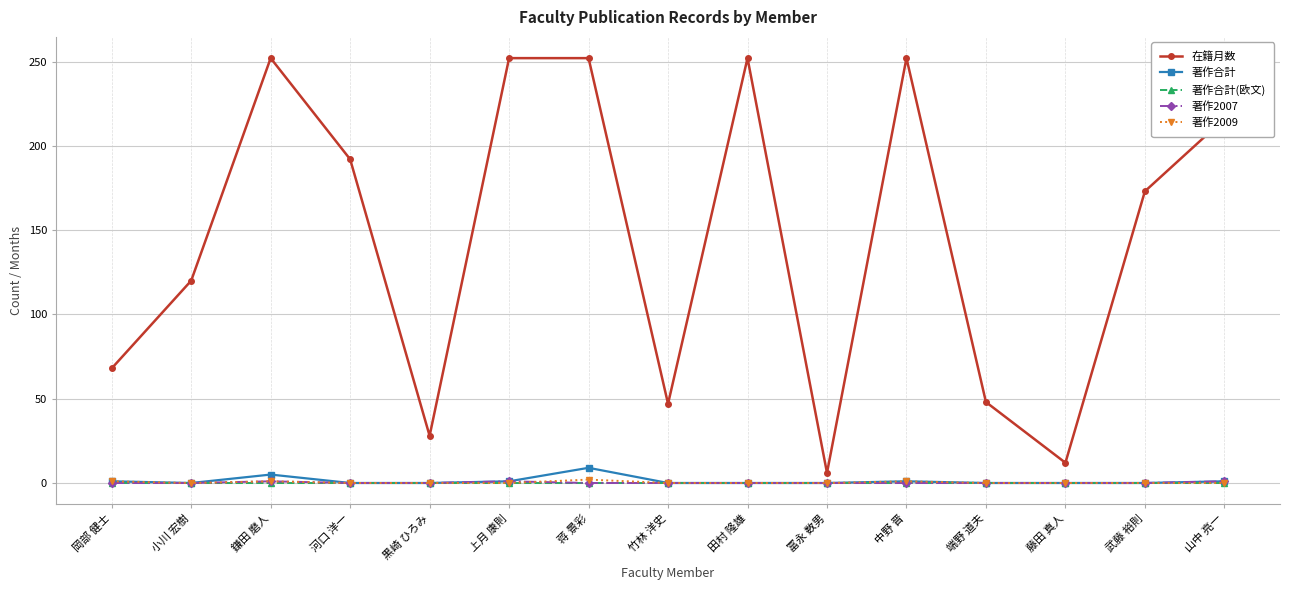

The 在籍月数 series shows 421 at 蒋 景彩. True or false?

False